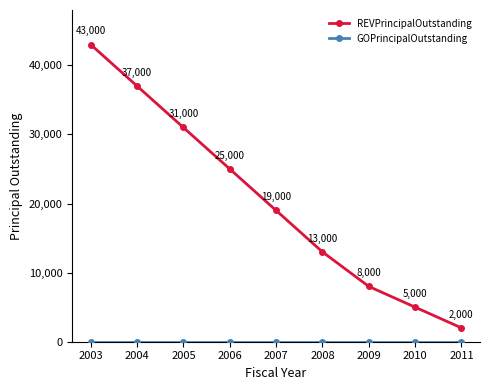

True or false: REVPrincipalOutstanding has a value of 54695 at 2005.

False